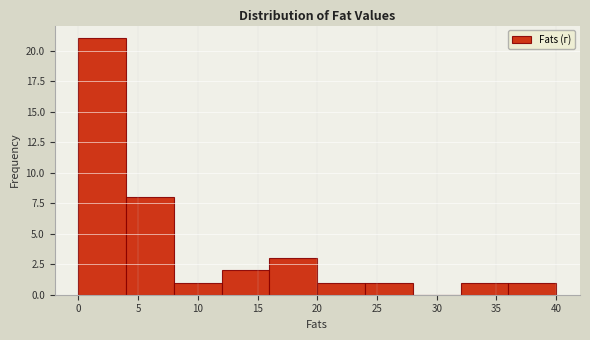

Over which range of the x-axis is the bar tallest?

0 to 4